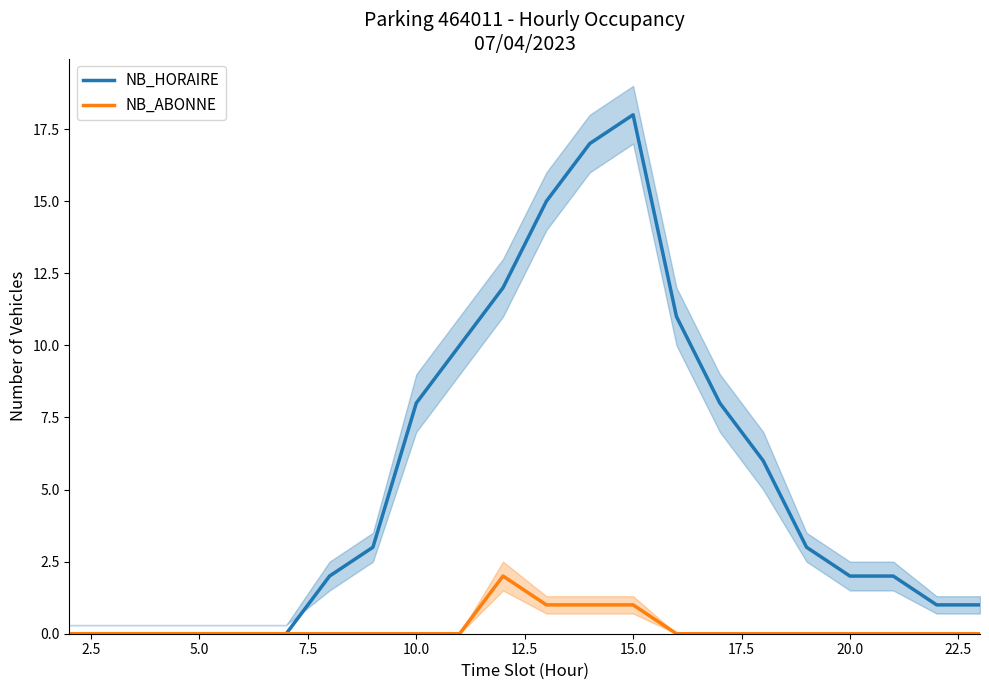

The NB_HORAIRE series shows 2 at 20.0. True or false?

True